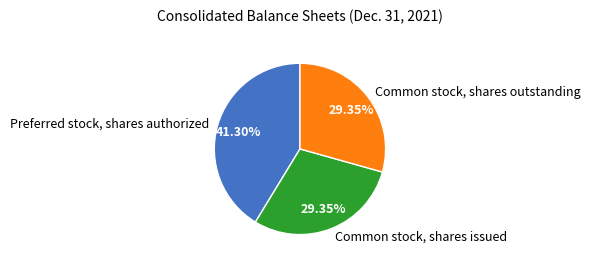

Is Common stock, shares outstanding the majority of the pie?

No